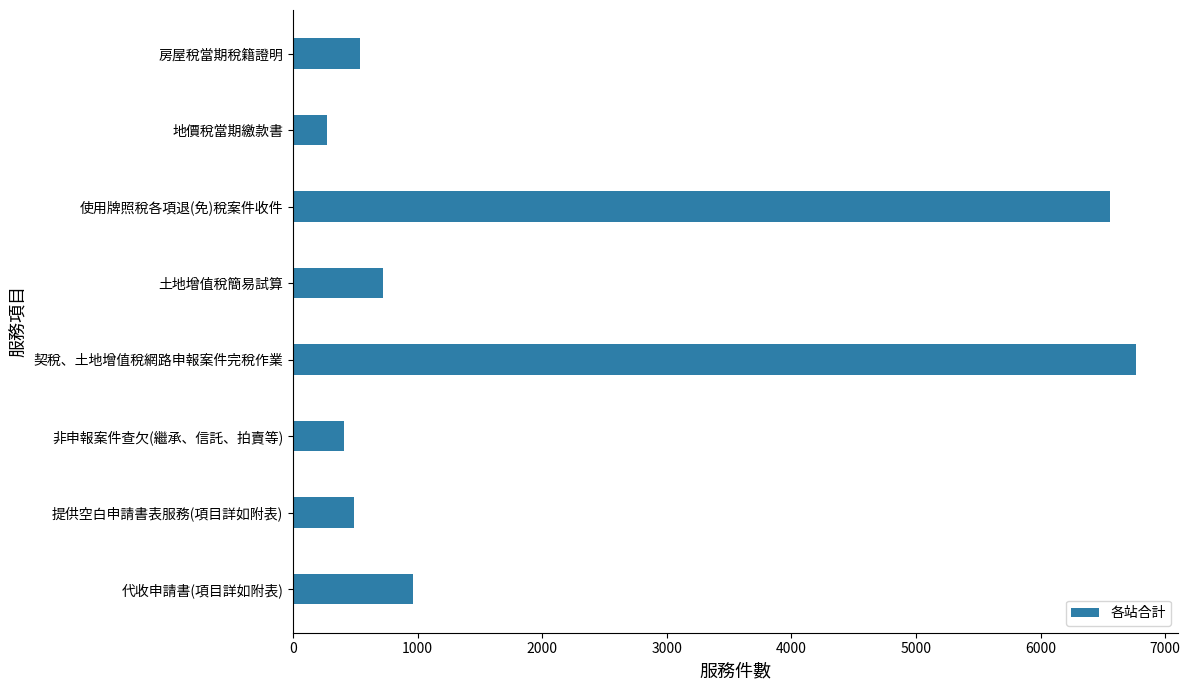

The value at 契稅、土地增值稅網路申報案件完稅作業 is 1588. True or false?

False